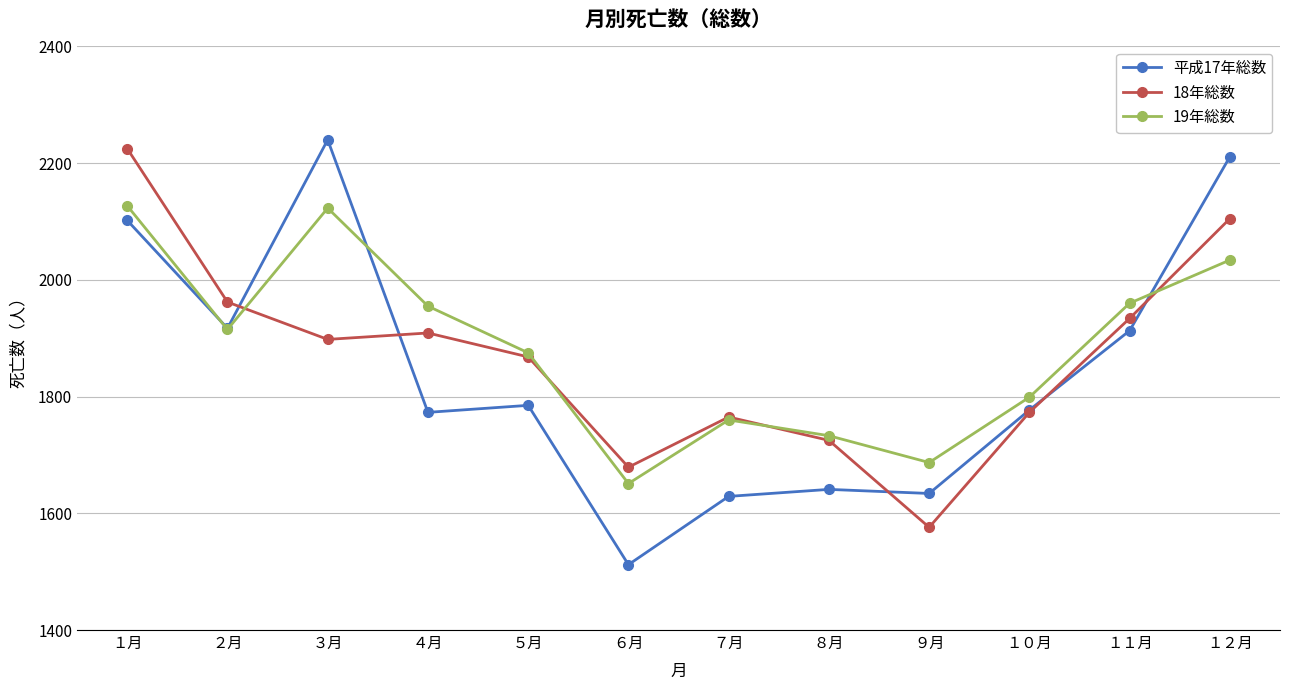

Which series has the widest spread of values?

平成17年総数